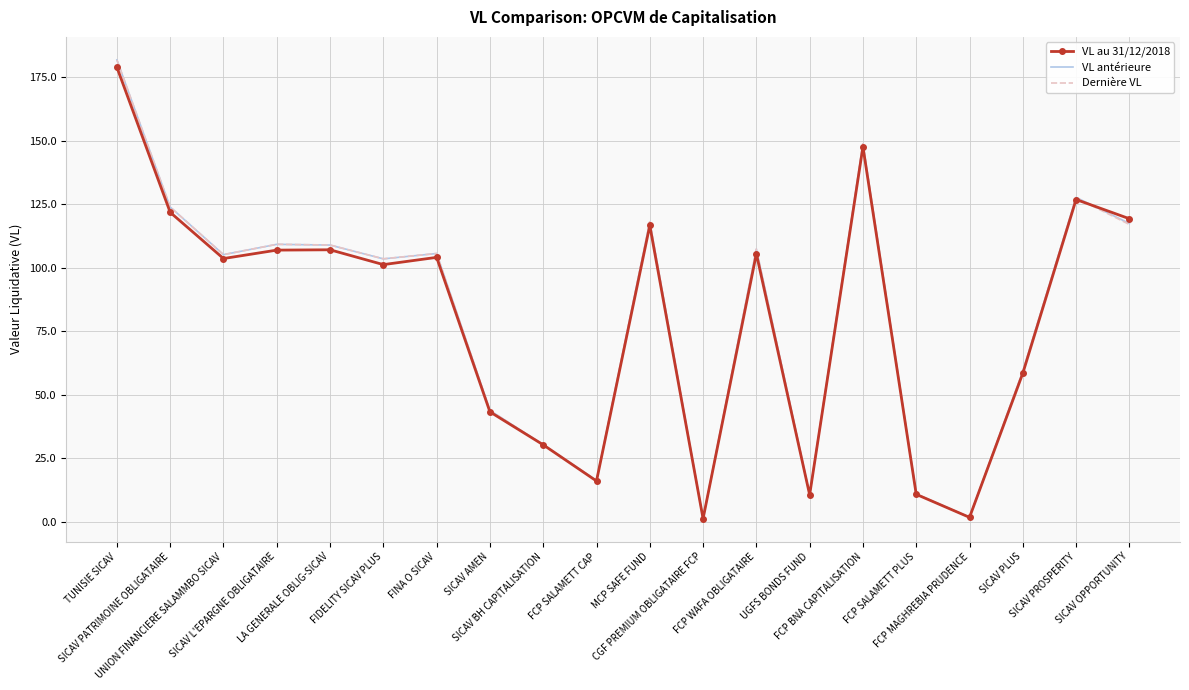

Which series has the widest spread of values?

Dernière VL